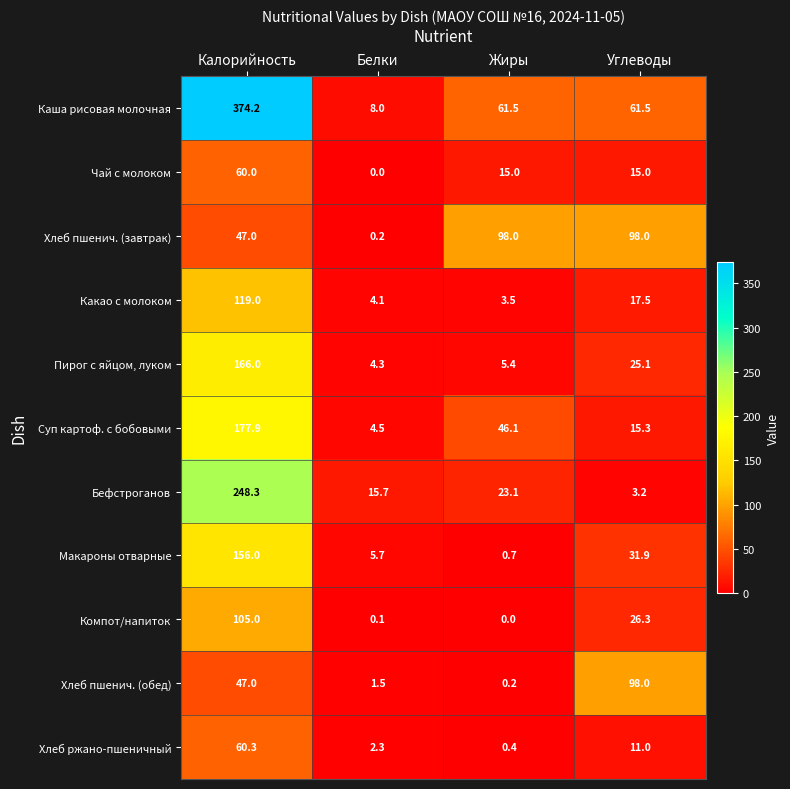

What is the highest value of the Хлеб пшенич. (завтрак) series?

98.0